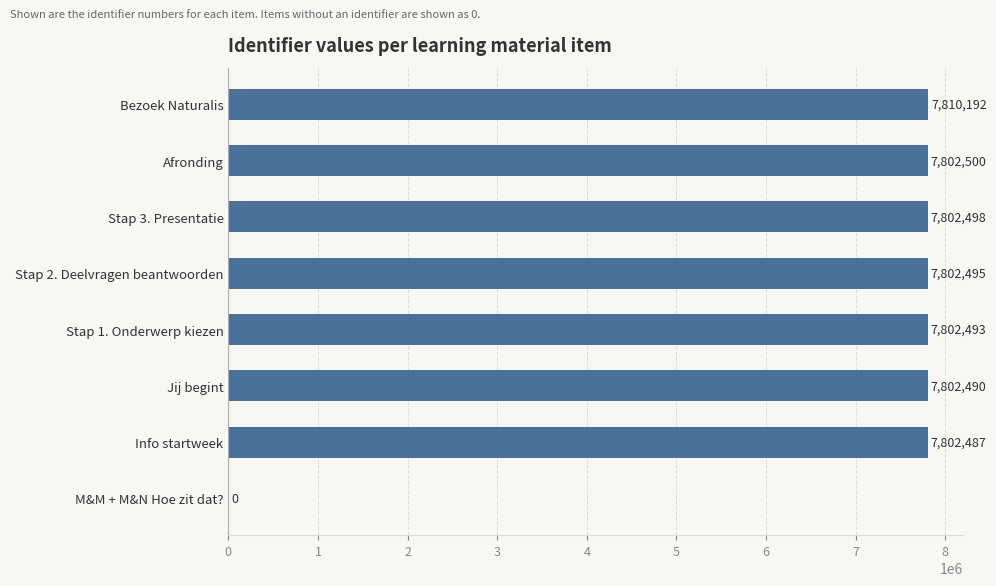

The chart shows a value of 7802493 at Stap 1. Onderwerp kiezen. True or false?

True